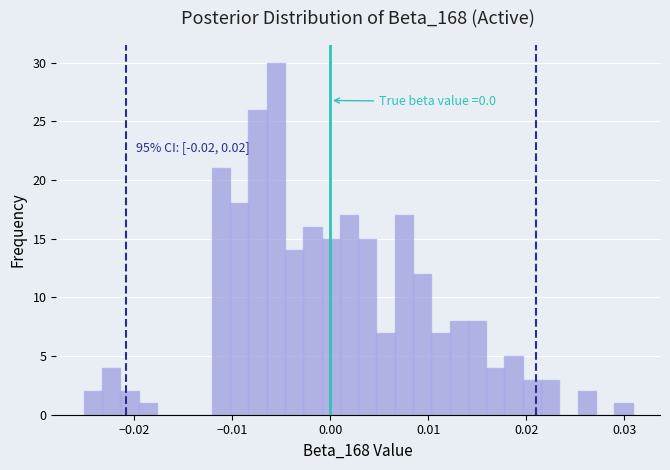

Around what value on the x-axis is the tallest bar? Give the approximate position of its centre, as read against the axis.

-0.006